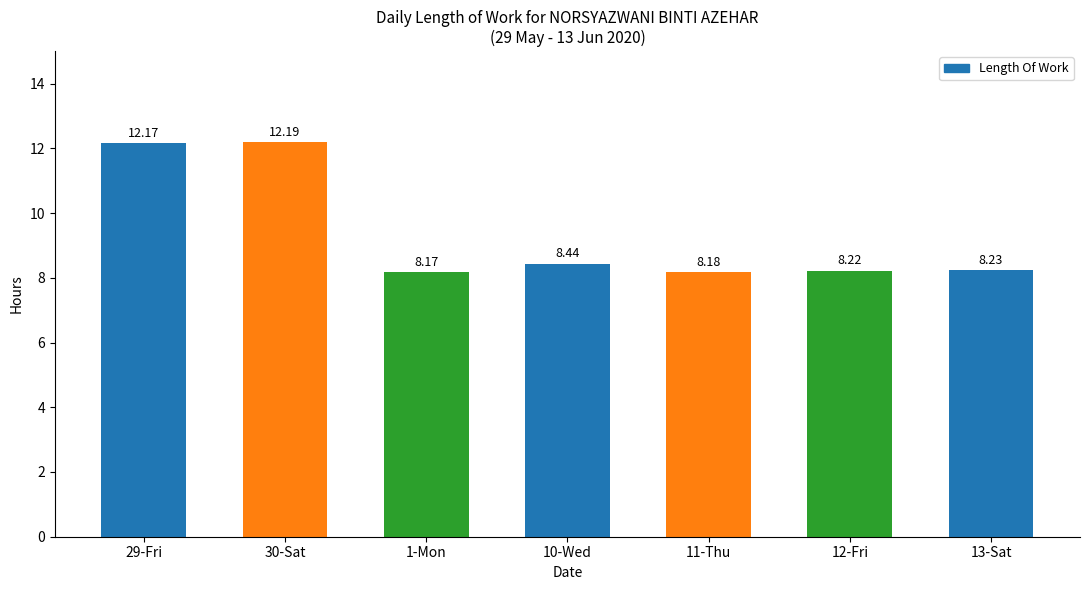

What is the label of the 1st bar from the right?

13-Sat